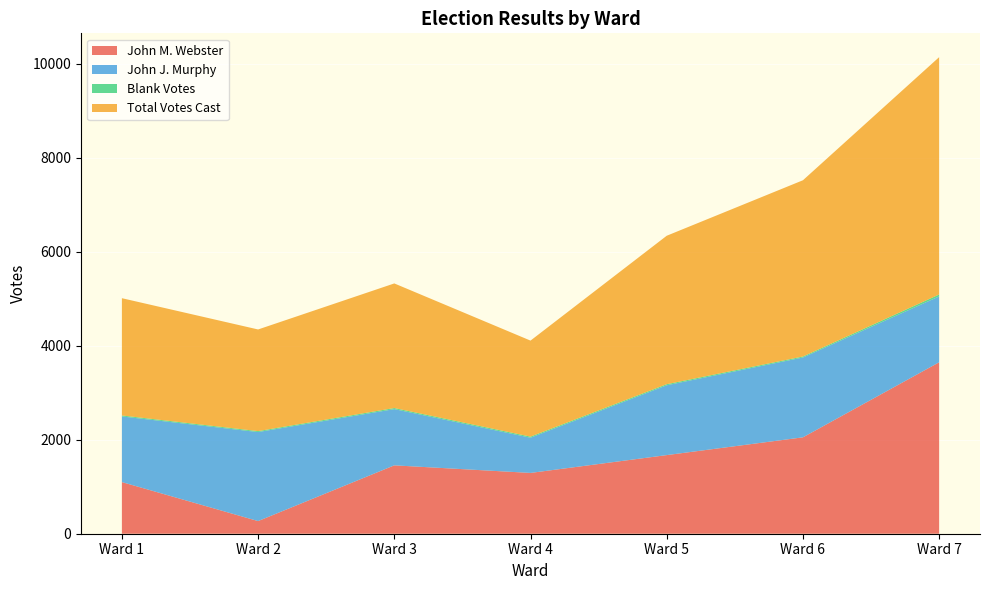

Reading left to right, list all the values displayed in this chart.

John M. Webster: Ward 1=1098	Ward 2=269	Ward 3=1454	Ward 4=1293	Ward 5=1672	Ward 6=2050	Ward 7=3646
John J. Murphy: Ward 1=1396	Ward 2=1893	Ward 3=1196	Ward 4=749	Ward 5=1485	Ward 6=1698	Ward 7=1401
Blank Votes: Ward 1=21	Ward 2=20	Ward 3=23	Ward 4=23	Ward 5=23	Ward 6=21	Ward 7=41
Total Votes Cast: Ward 1=2494	Ward 2=2162	Ward 3=2650	Ward 4=2042	Ward 5=3157	Ward 6=3748	Ward 7=5047